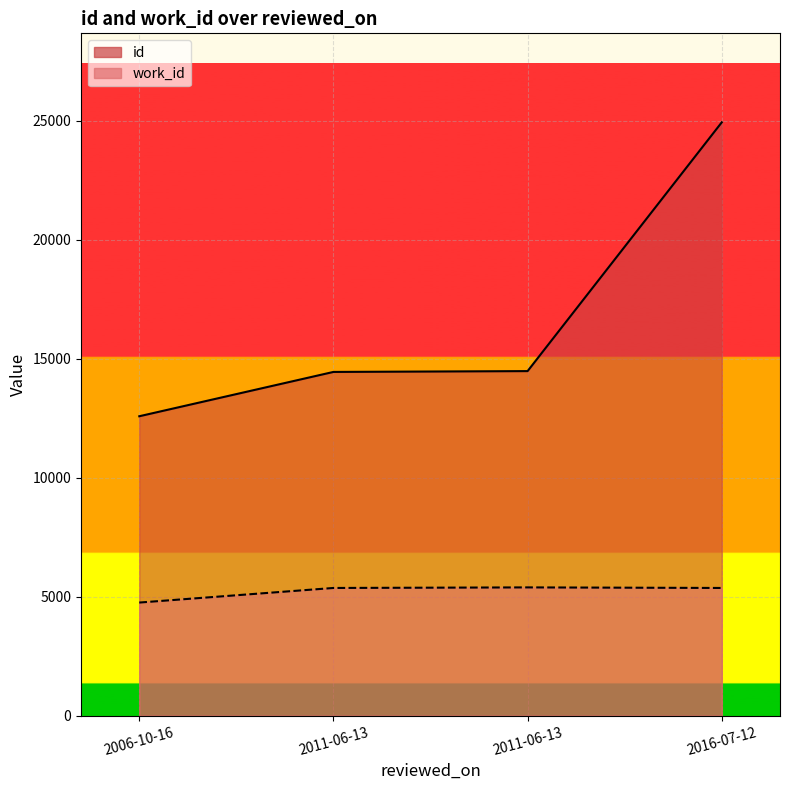

Reading right to left, list all the values displayed in this chart.

id: 2016-07-12=24928	2011-06-13=14477	2011-06-13=14442	2006-10-16=12580
work_id: 2016-07-12=5366	2011-06-13=5390	2011-06-13=5366	2006-10-16=4753